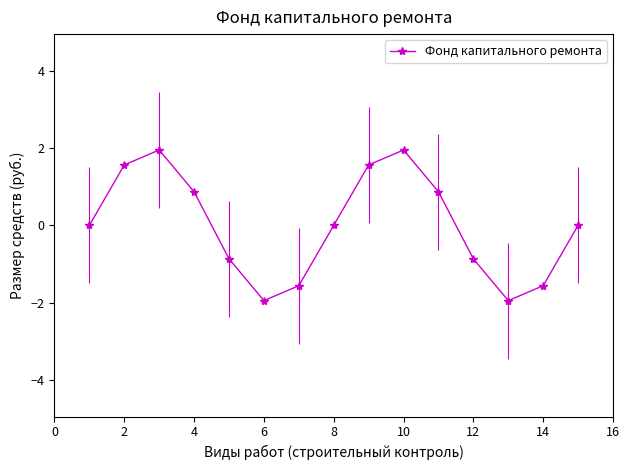

What is the maximum value for Фонд капитального ремонта?

1.9